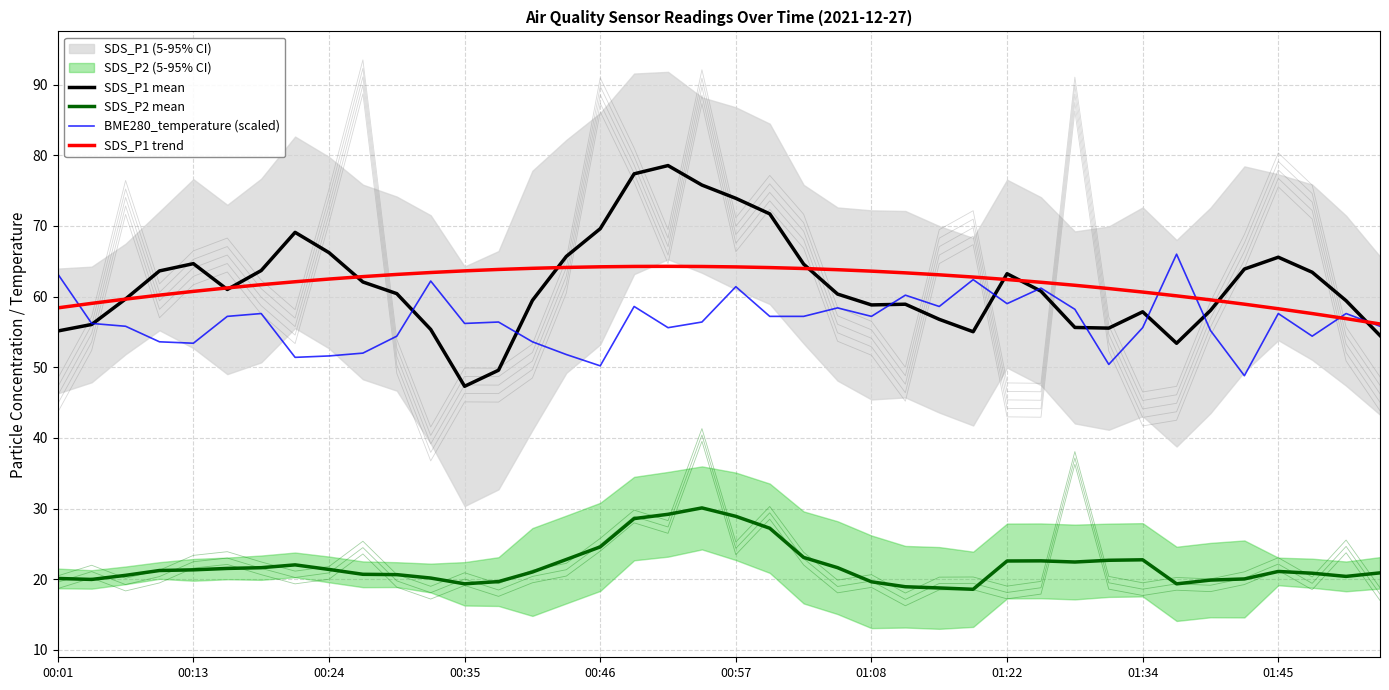

Read the SDS_P2 mean value at 23.

21.6